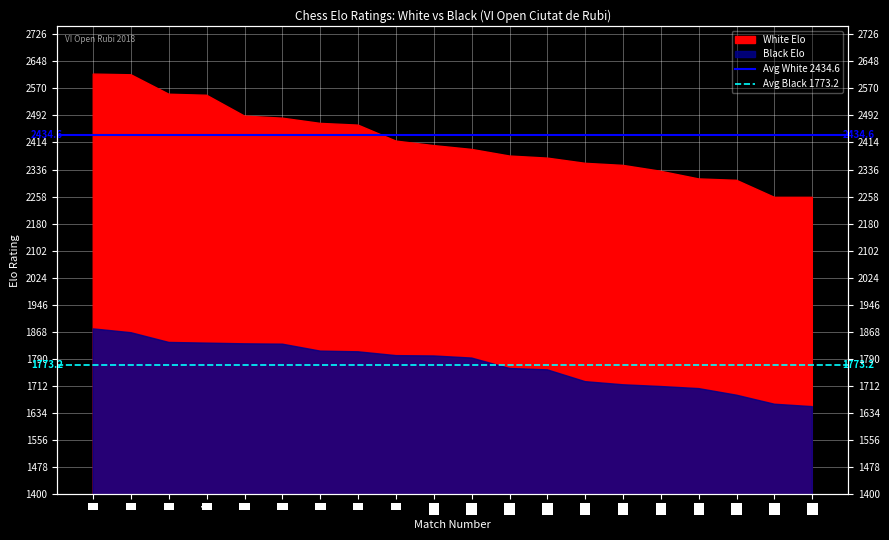

Read the Avg White 2434.6 value at 2.

2434.6